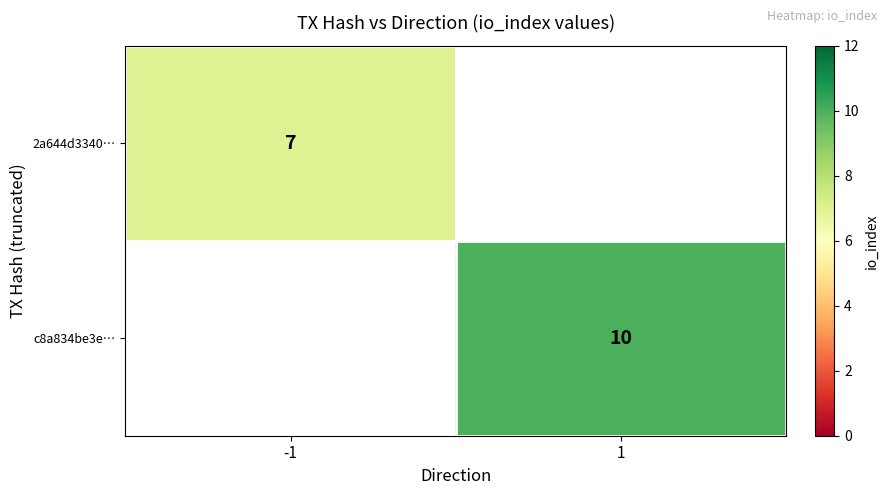

True or false: 2a644d3340… has a value of 9.9 at -1.

False